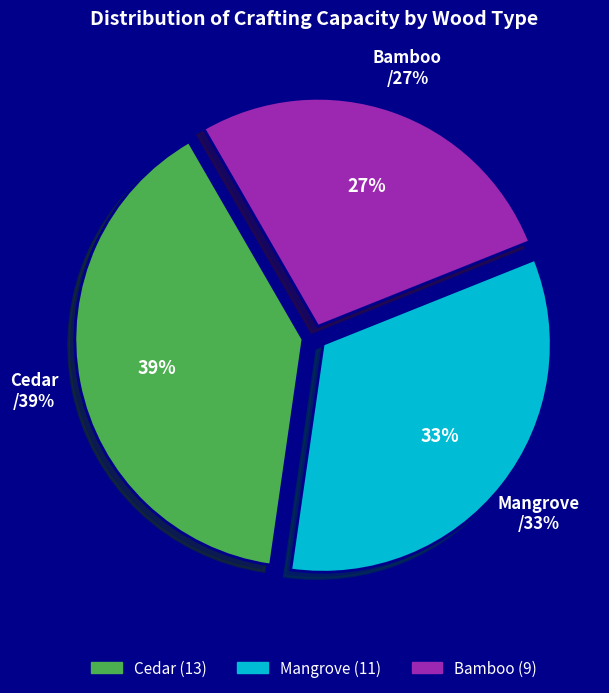

Does any single category account for the majority?

No